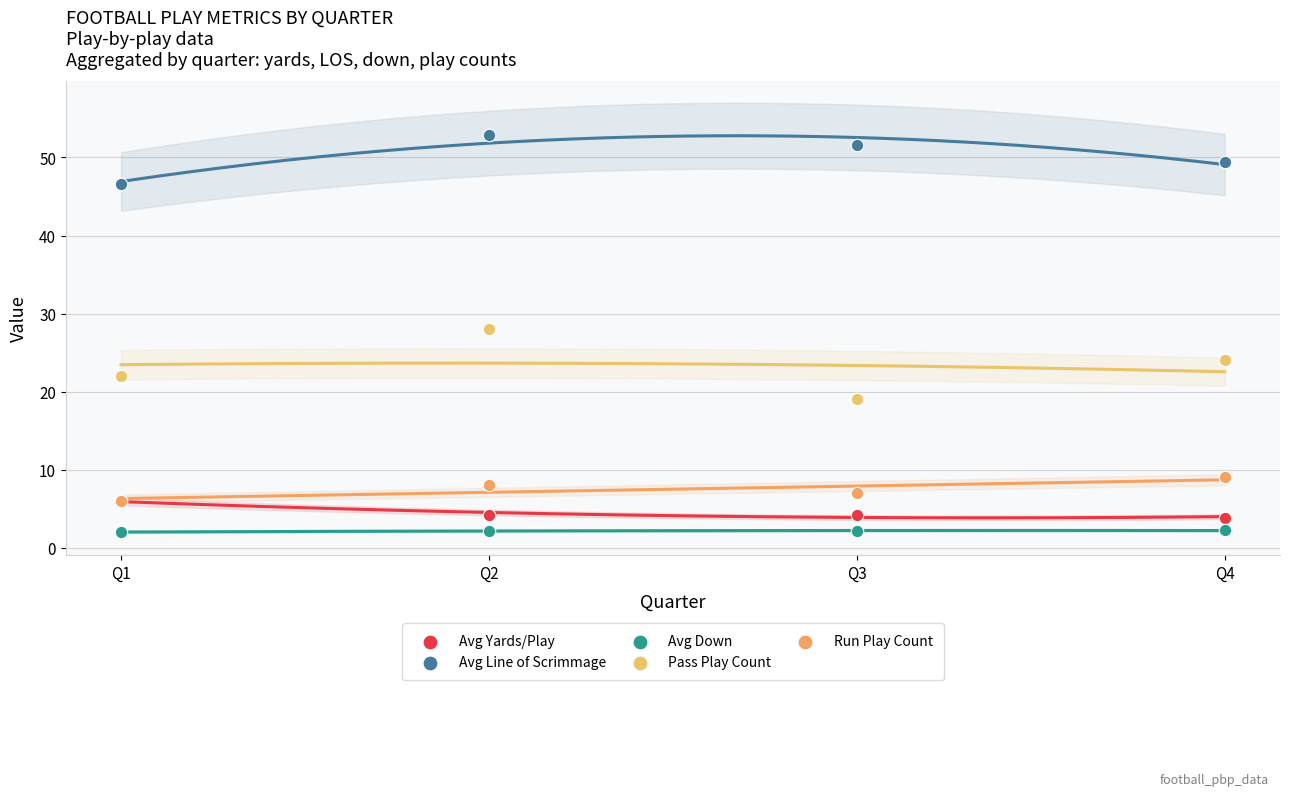

Which series has the widest spread of Y values?

Pass Play Count